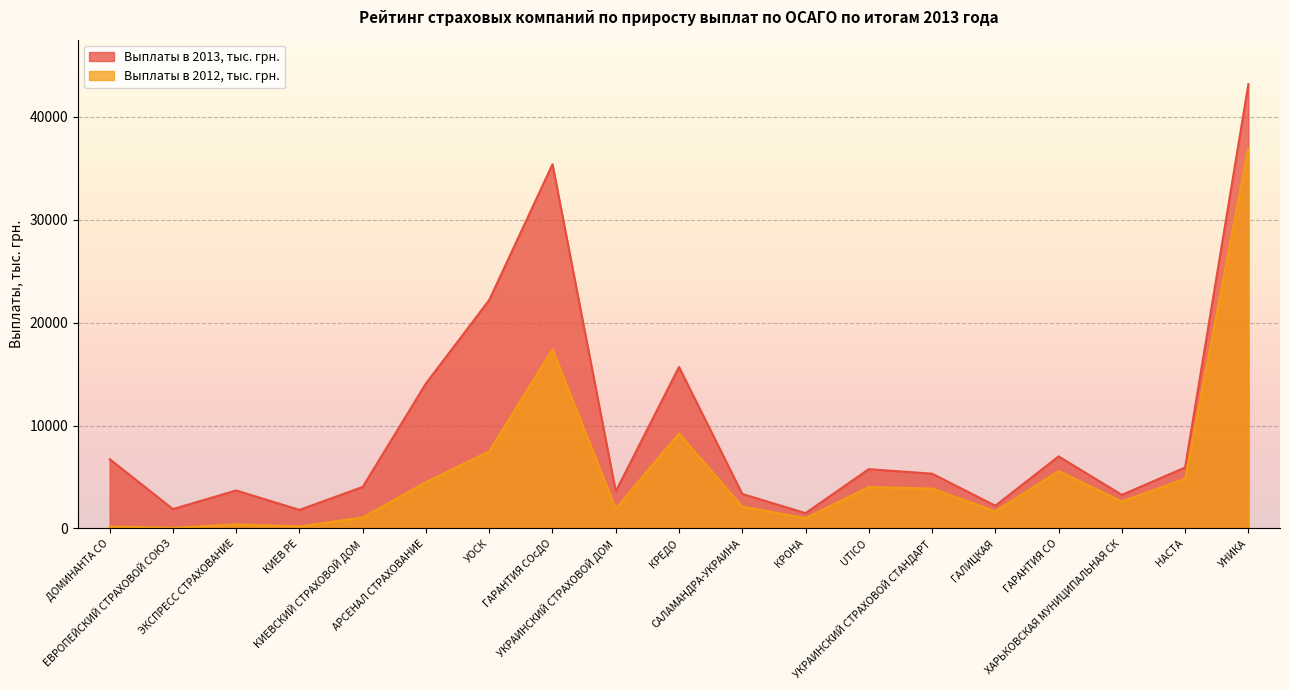

Is it true that Выплаты в 2013, тыс. грн. equals 3604.1 at УКРАИНСКИЙ СТРАХОВОЙ ДОМ?

True